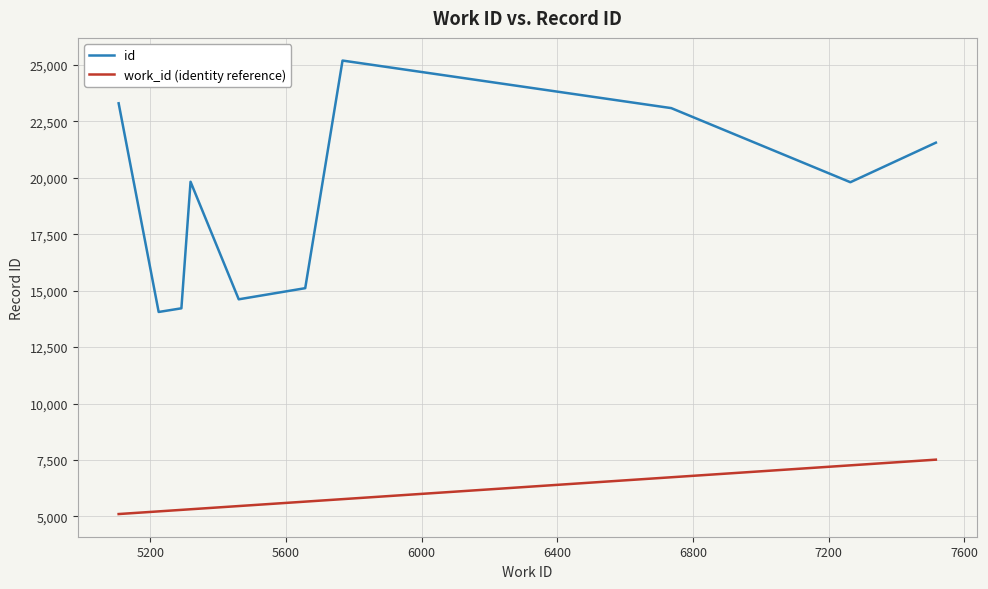

How many values in the work_id (identity reference) series are below 5657?

5